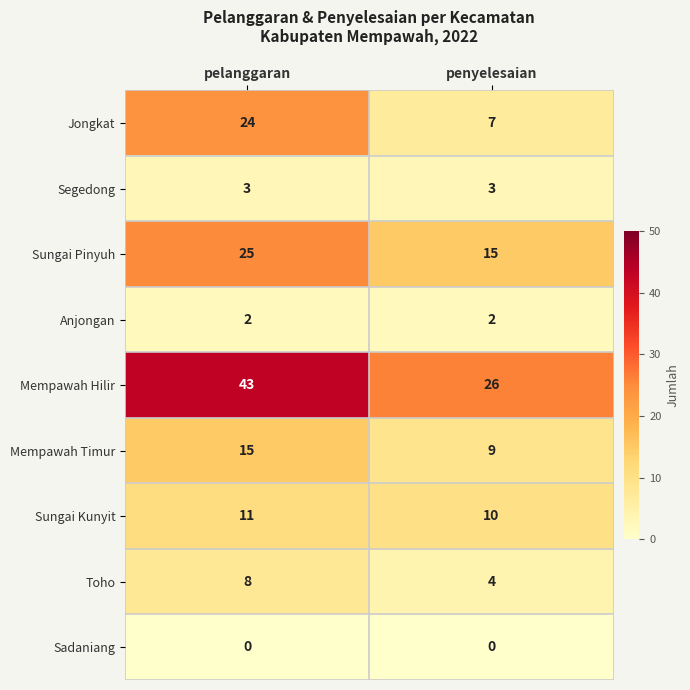

How many distinct data groups are displayed?

9